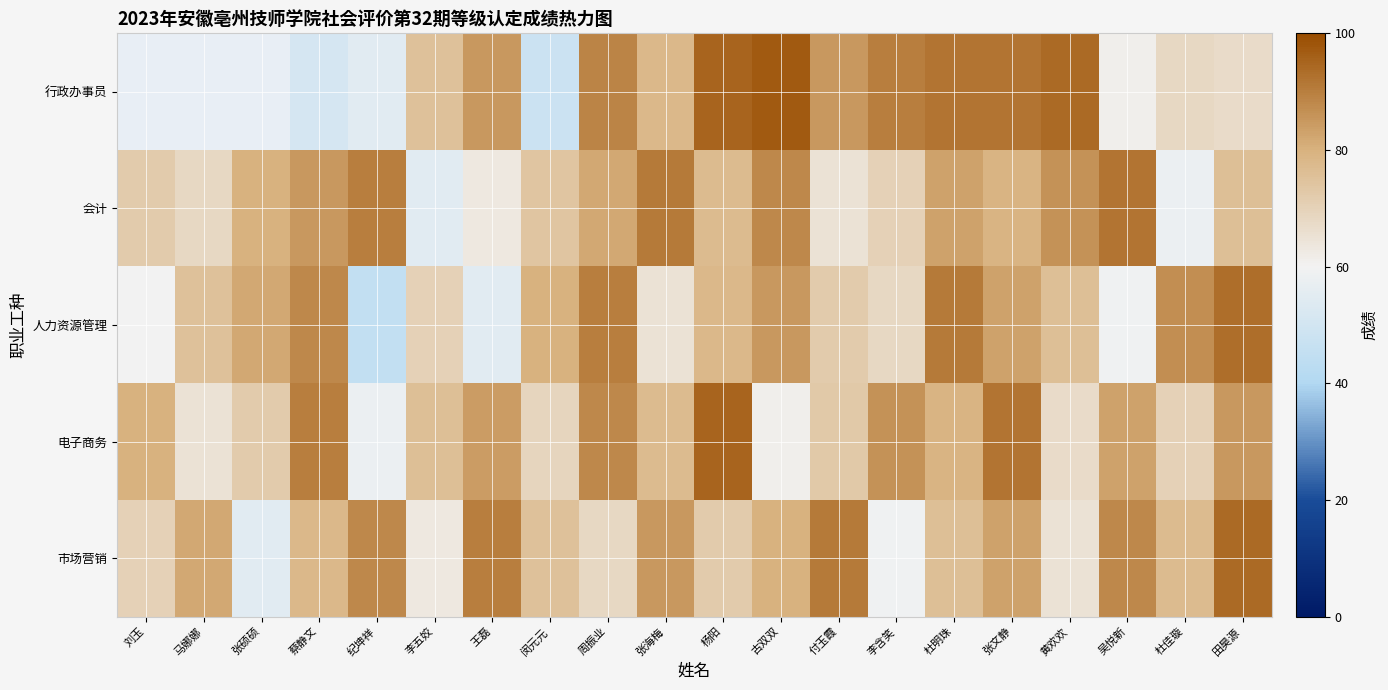

Where is 人力资源管理 nearest to the value 69?

李五姣